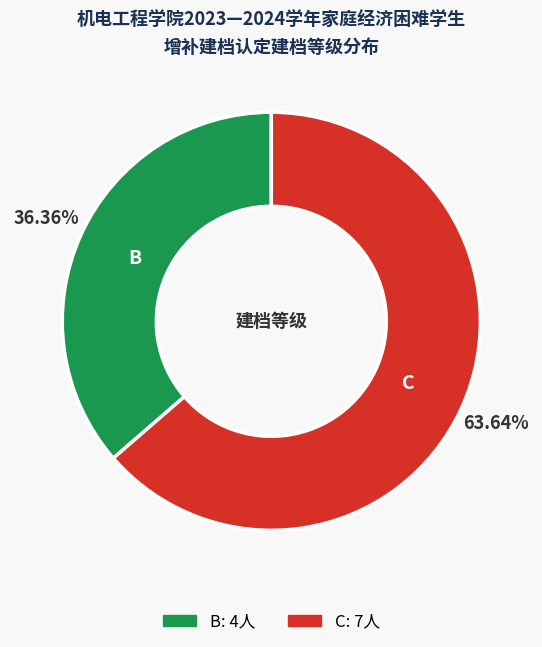

To the nearest percent, what is the difference between the largest and smallest slice percentages?

27%